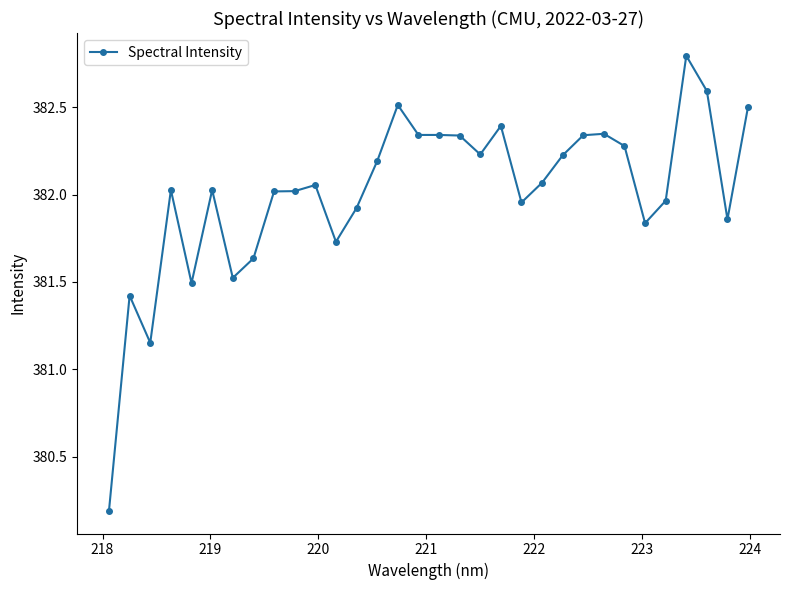

What is the minimum value shown in the chart?

380.2